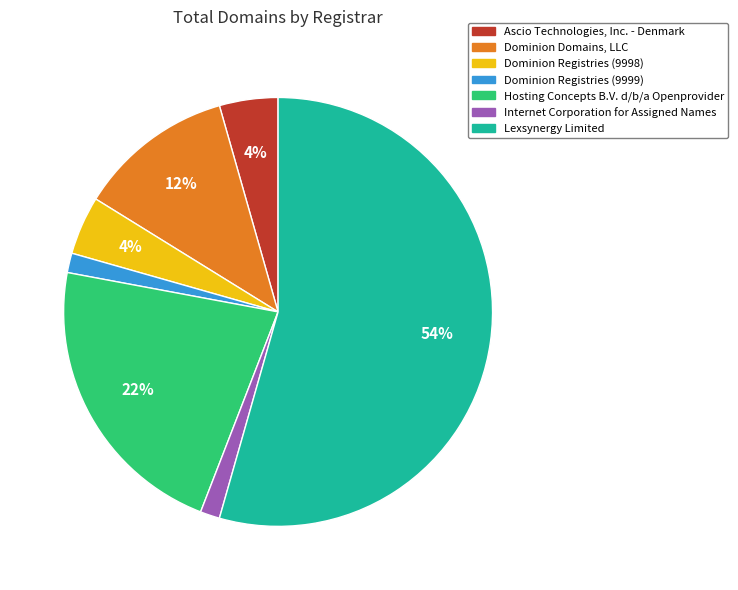

What is the majority slice?

Lexsynergy Limited